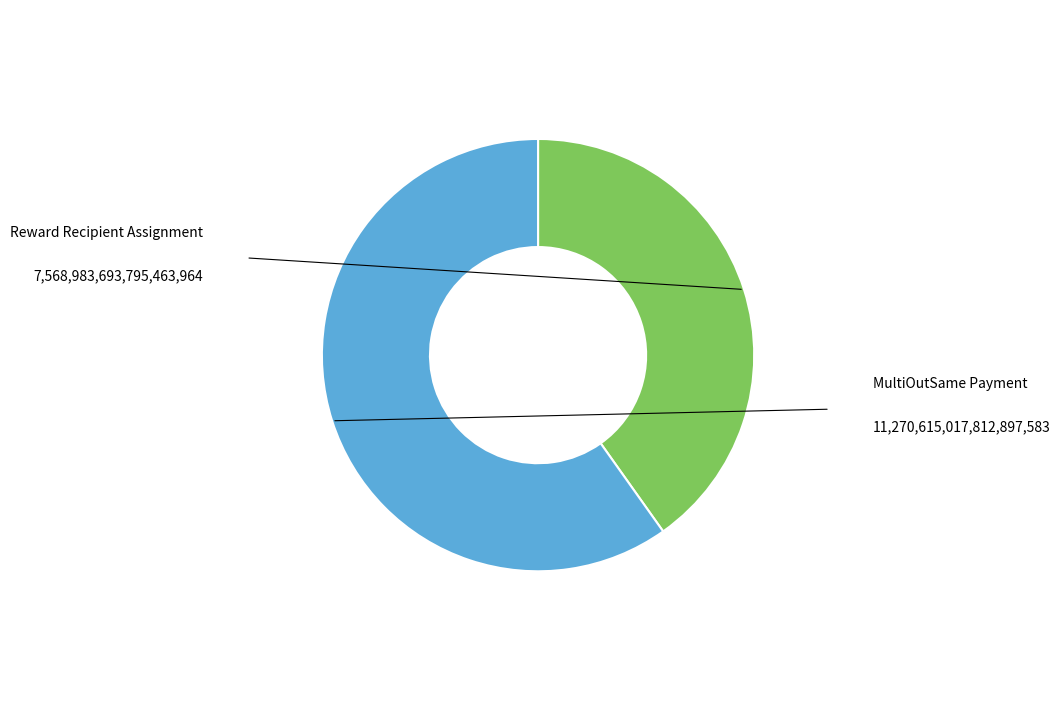

Which category accounts for the majority?

MultiOutSame Payment